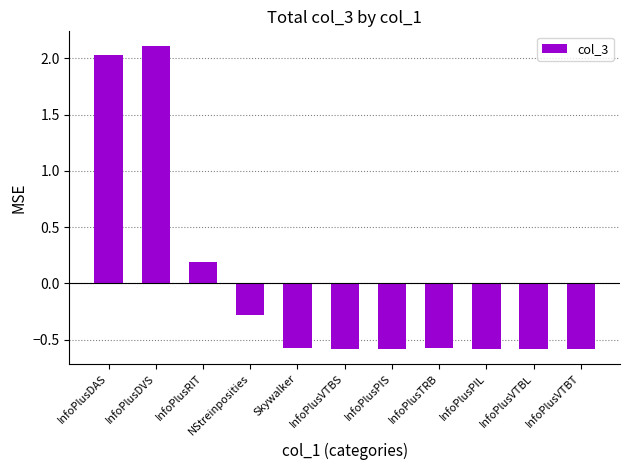

What is the approximate value at InfoPlusVTBS?

-0.6